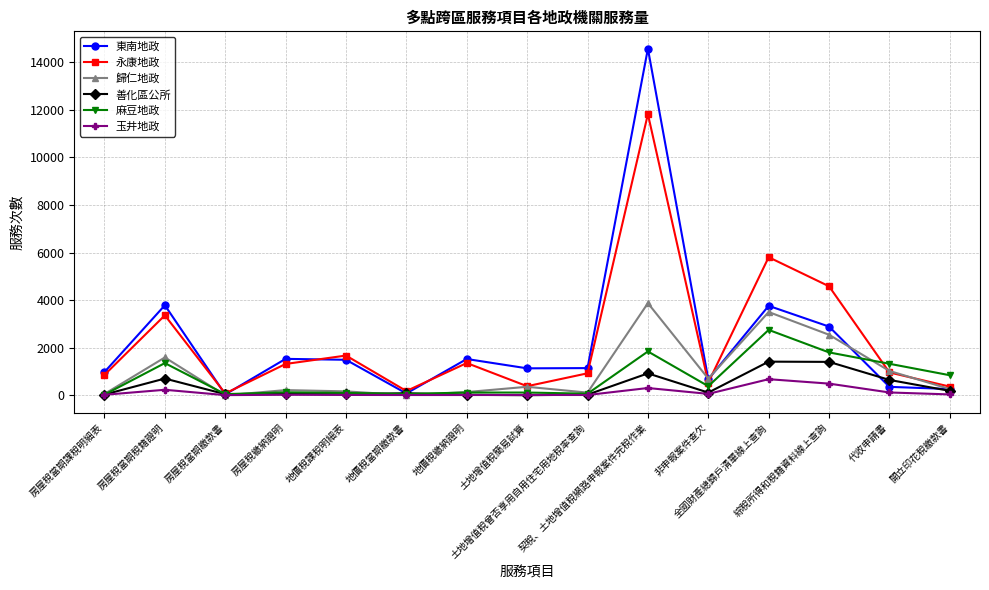

Is the value of 玉井地政 at 房屋稅當期稅籍證明 greater than the value of 永康地政 at 房屋稅當期繳款書?

Yes